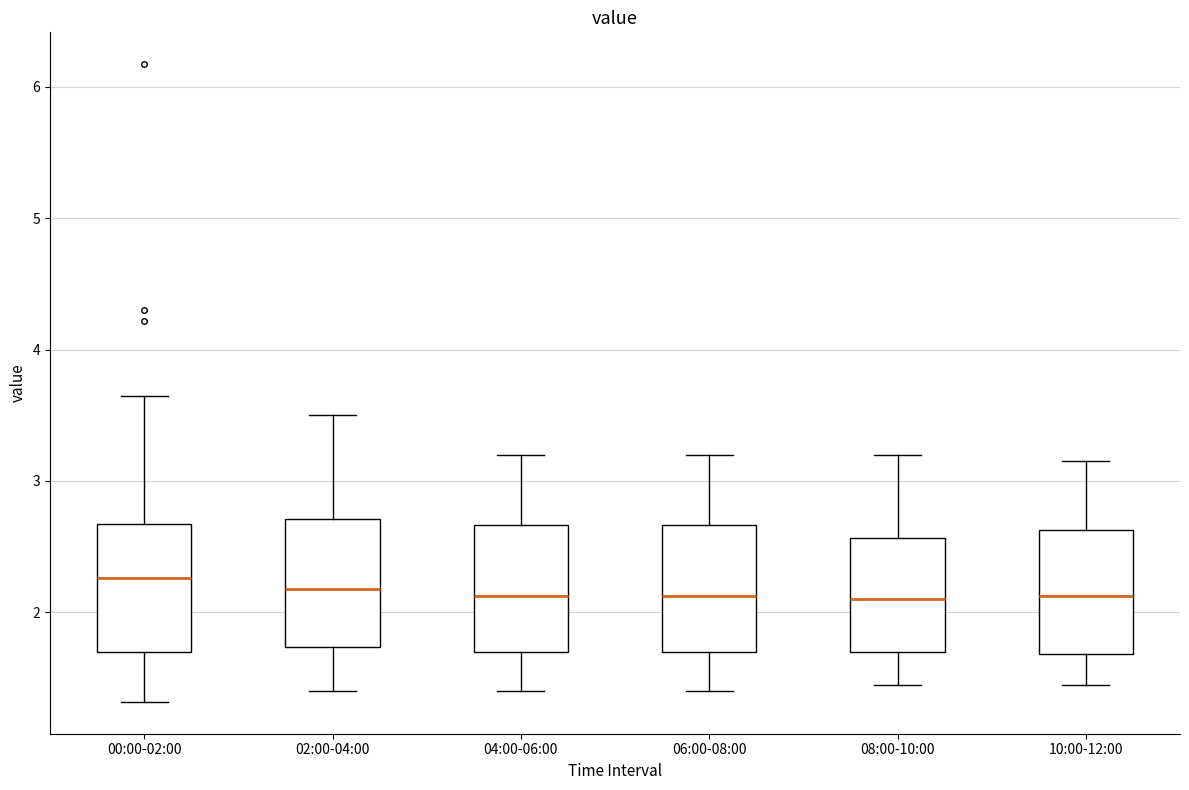

Reading left to right, read every box against the y-axis: the position of its median line, the range the box covers, and the ends of its whiskers. The values are not printed on the chart, so give them approximately, as read against the axis.

00:00-02:00: median 2.3, box 1.7 to 2.7, whiskers 1.3 to 3.7
02:00-04:00: median 2.2, box 1.7 to 2.7, whiskers 1.4 to 3.5
04:00-06:00: median 2.1, box 1.7 to 2.7, whiskers 1.4 to 3.2
06:00-08:00: median 2.1, box 1.7 to 2.7, whiskers 1.4 to 3.2
08:00-10:00: median 2.1, box 1.7 to 2.6, whiskers 1.5 to 3.2
10:00-12:00: median 2.1, box 1.7 to 2.6, whiskers 1.5 to 3.2